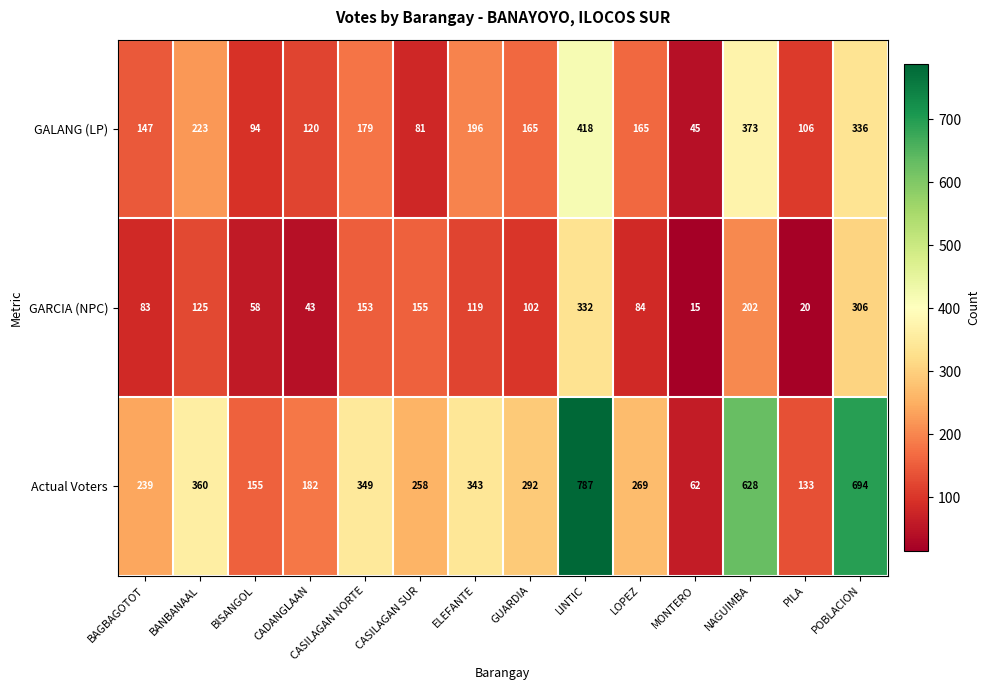

At GUARDIA, list the series in order from smallest to largest.

GARCIA (NPC), GALANG (LP), Actual Voters